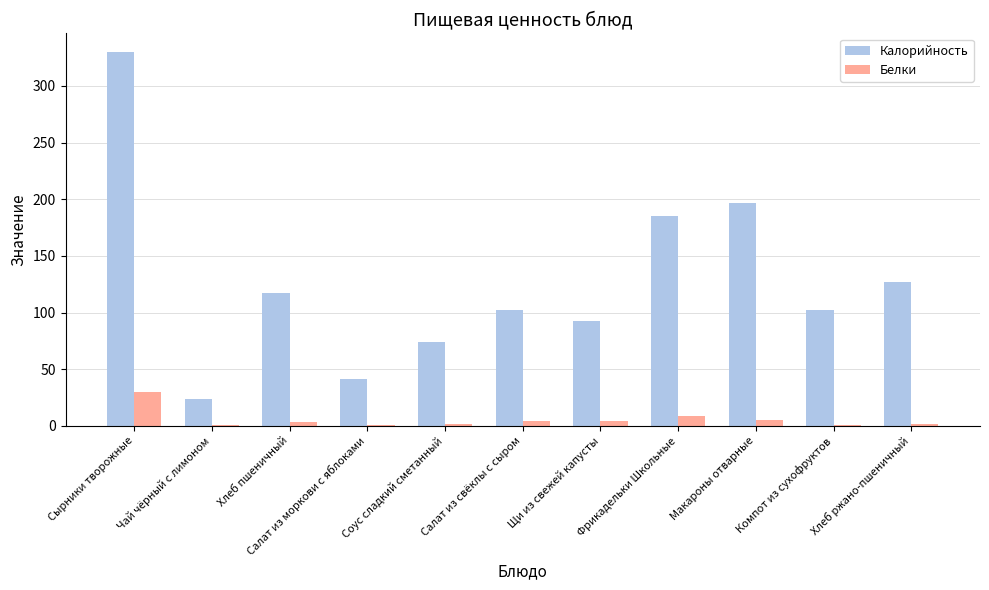

What is the greatest value displayed?

329.9